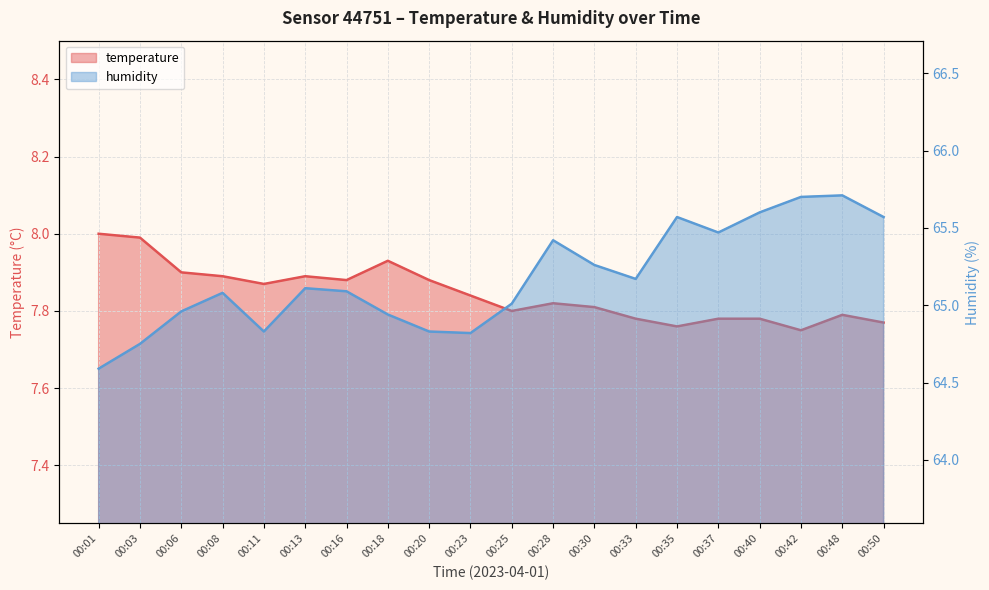

At which category is the sum across all series the highest?

00:48